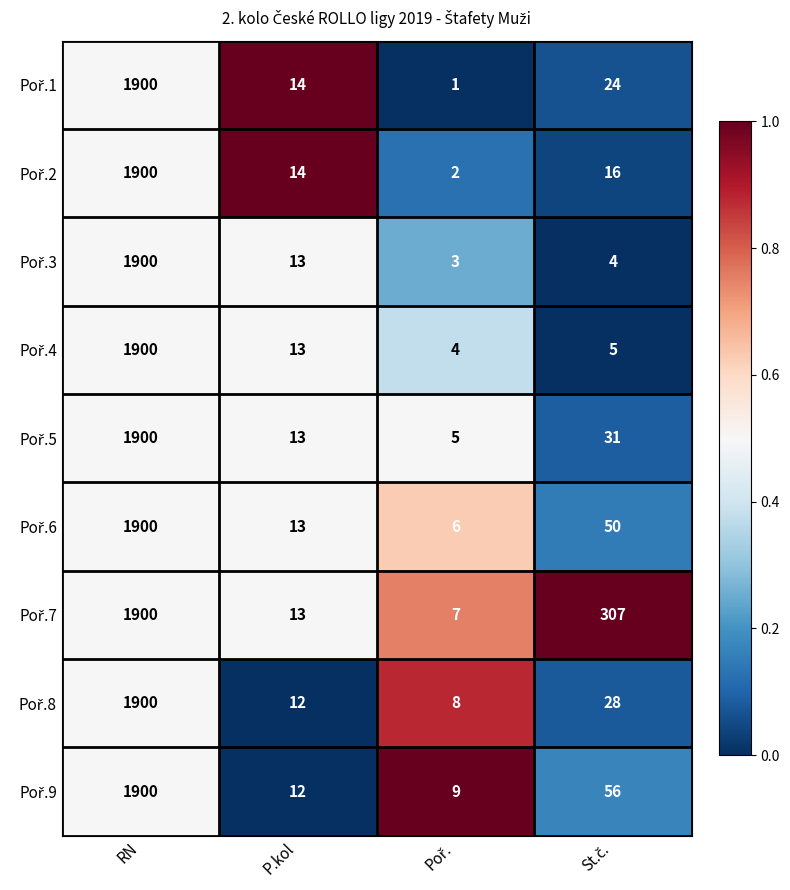

What is the total value across all series at RN?

17100